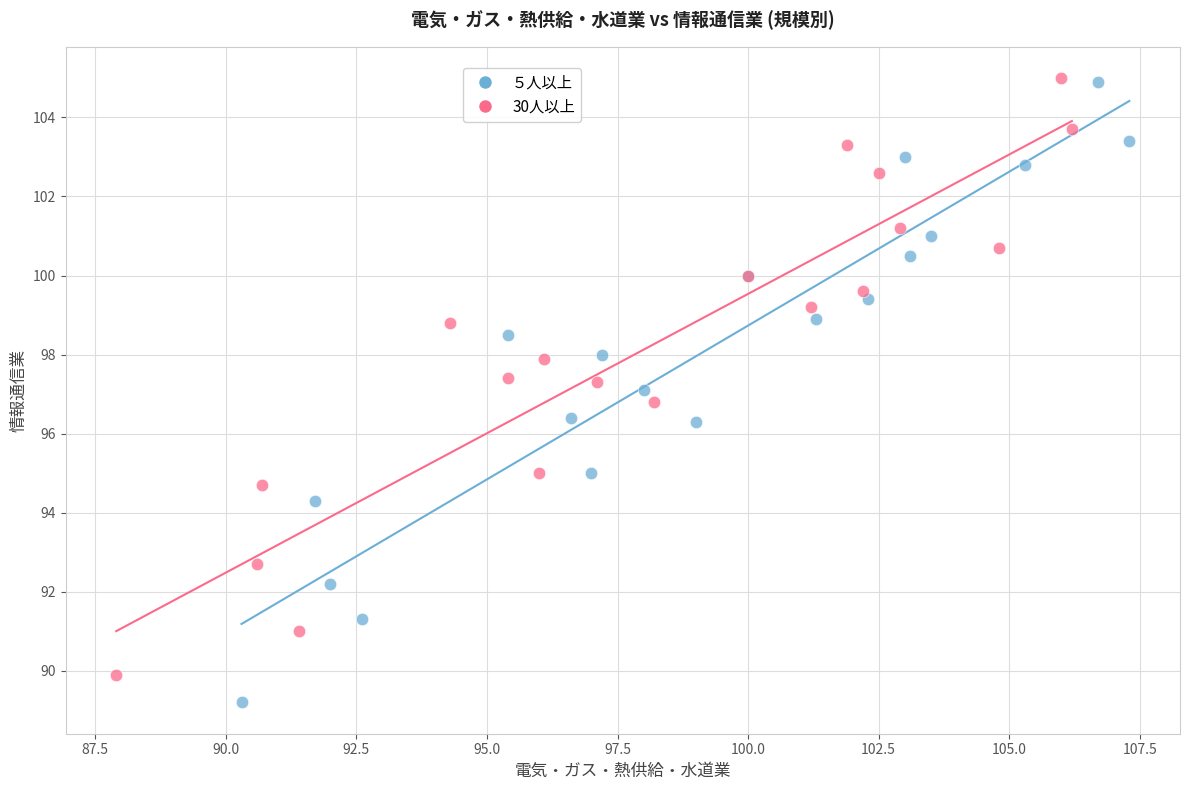

Which series has the widest spread of Y values?

５人以上